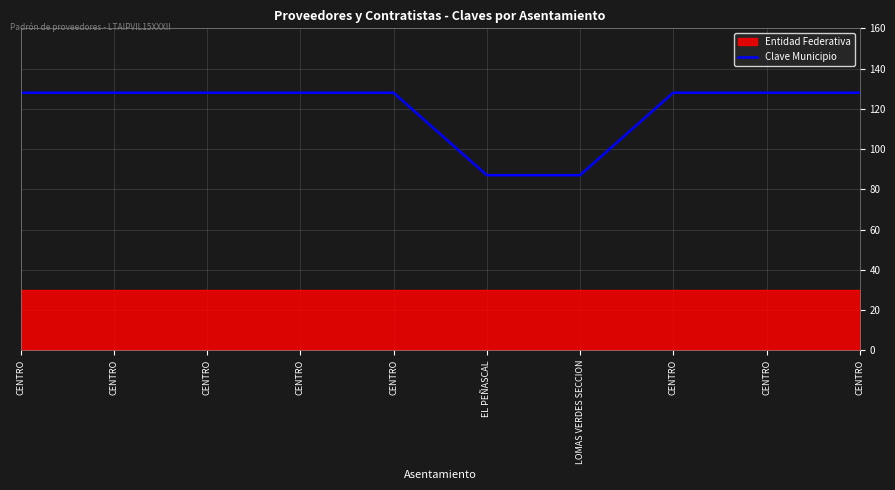

Reading left to right, transcribe all the data shown in this chart.

CENTRO=128	CENTRO=128	CENTRO=128	CENTRO=128	CENTRO=128	EL PEÑASCAL=87	LOMAS VERDES SECCION=87	CENTRO=128	CENTRO=128	CENTRO=128